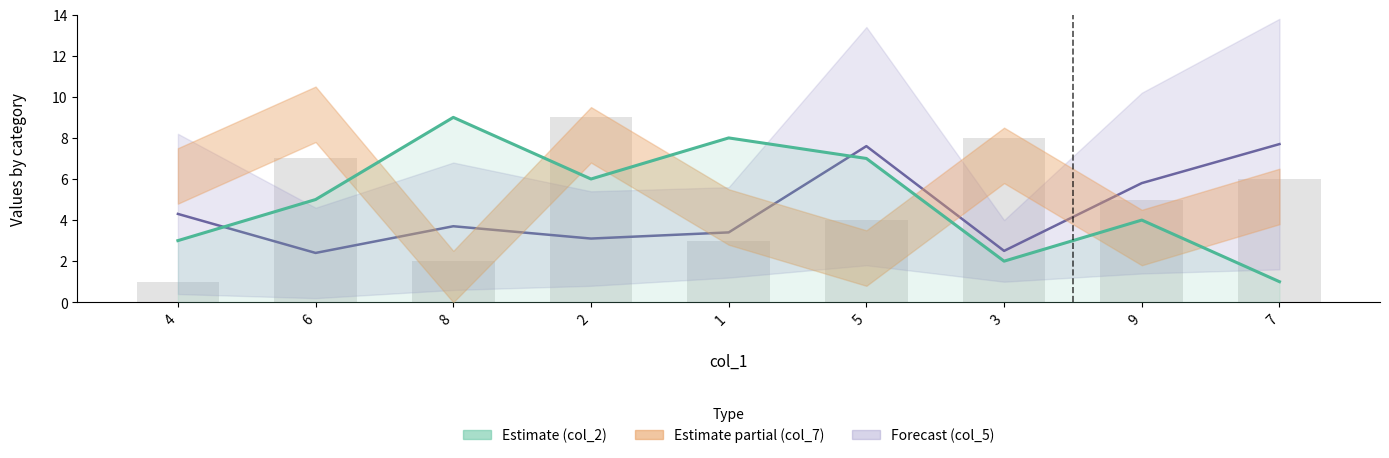

At how many categories does at least one series exceed 8?

2